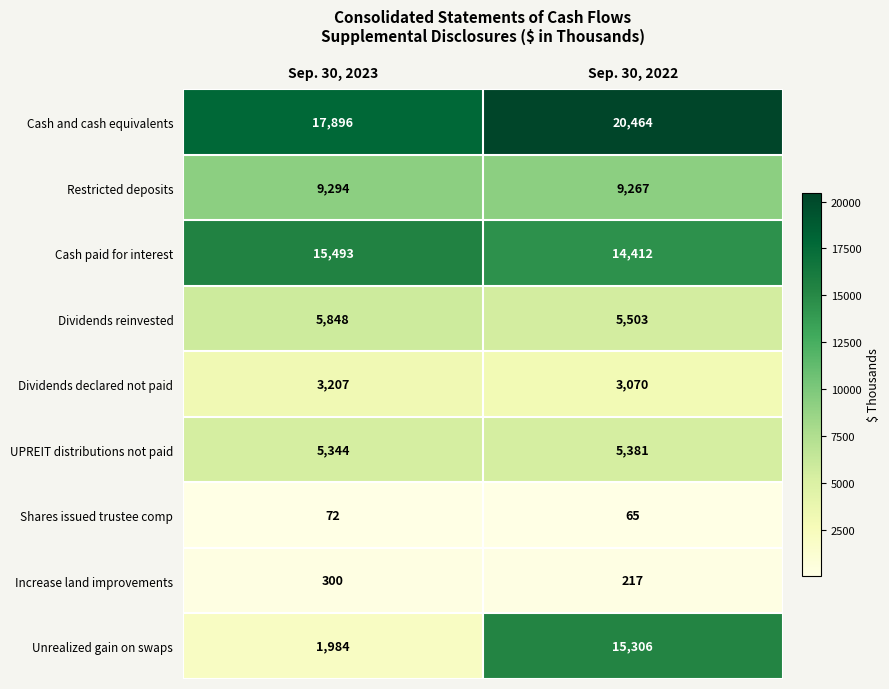

What is the minimum value shown in the chart?

65